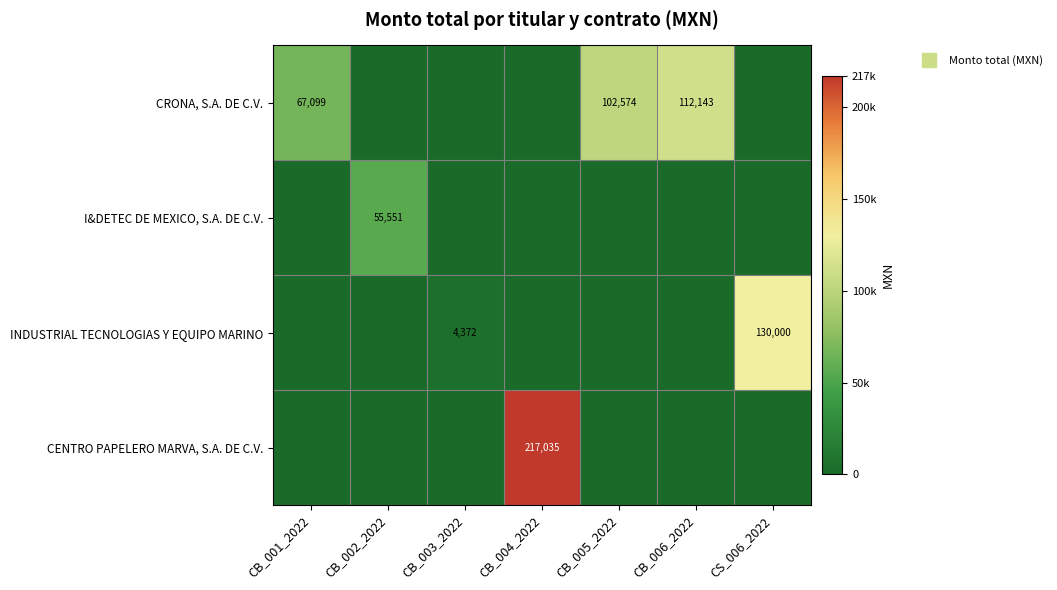

At which category does the chart reach its peak across all series?

CB_004_2022